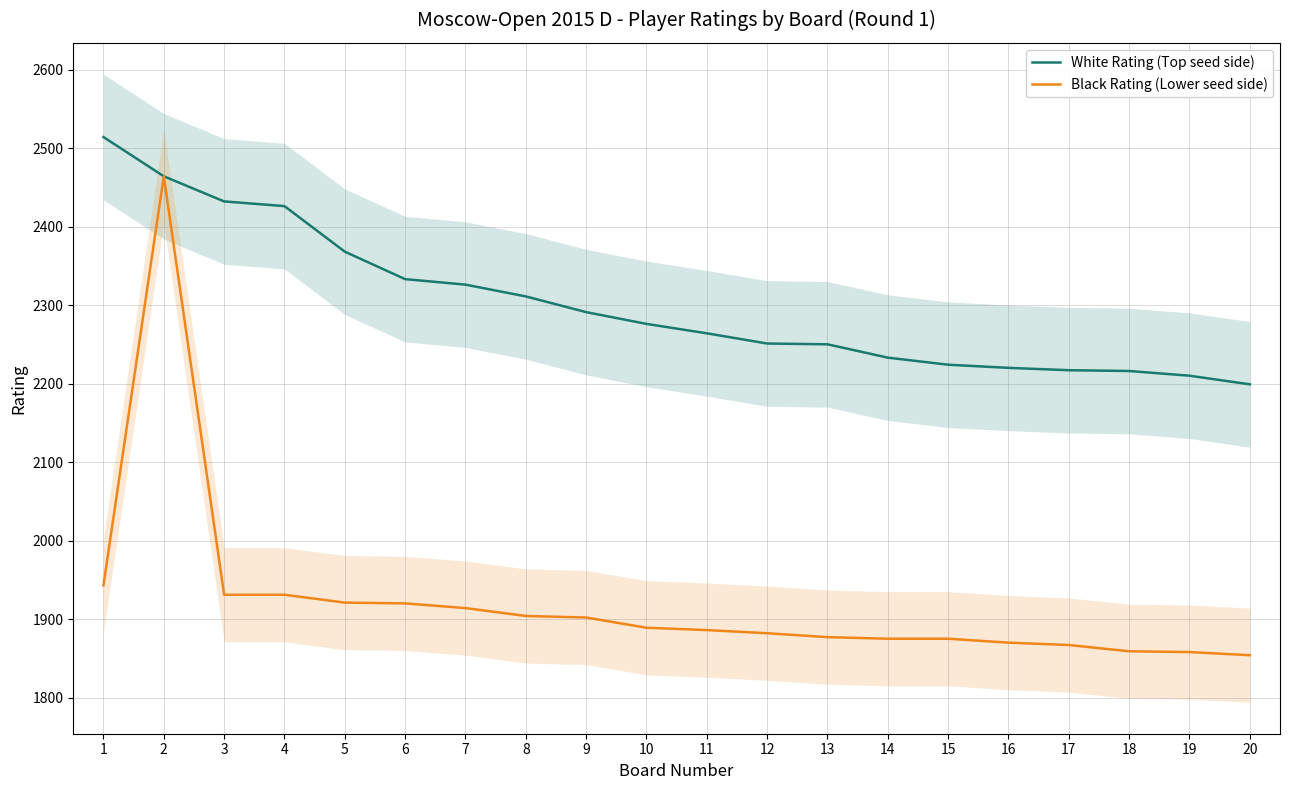

True or false: Black Rating (Lower seed side) and White Rating (Top seed side) cross at least once.

False